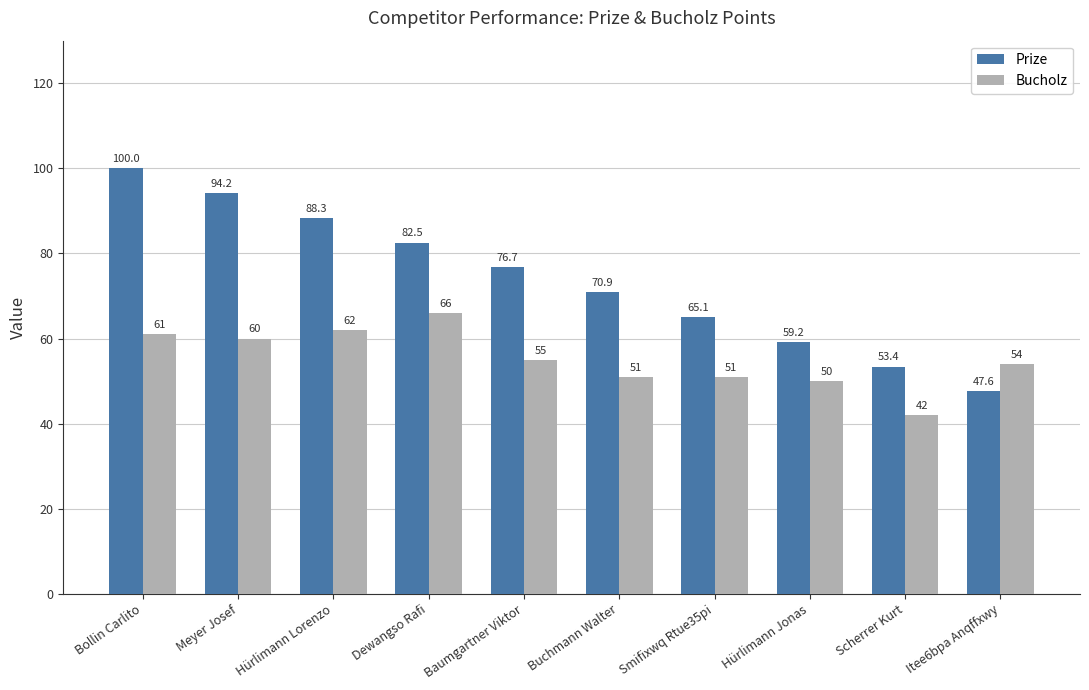

Are the bars horizontal?

No